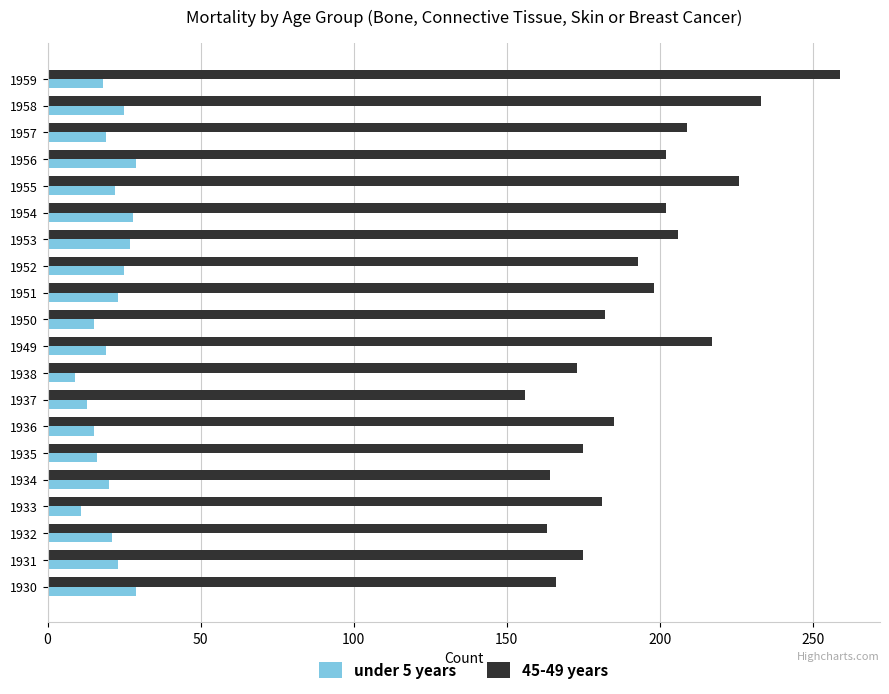

Is it true that 45-49 years equals 432 at 1959?

False